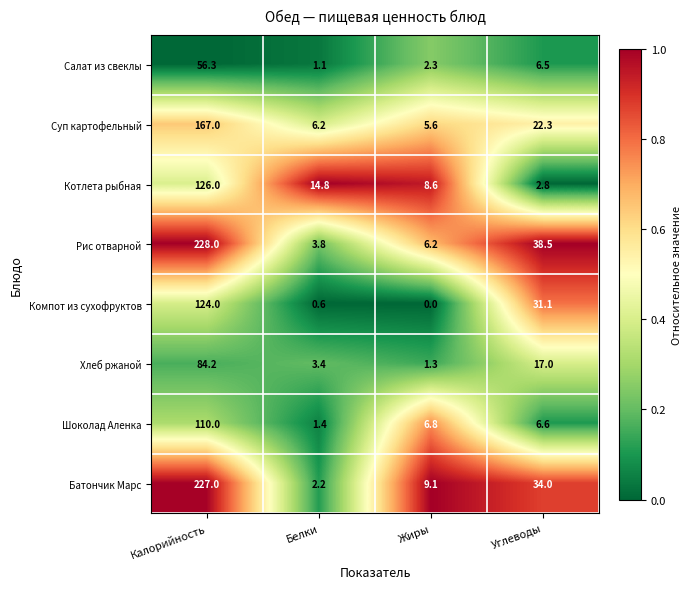

The value of Компот из сухофруктов at Калорийность is 31.6. True or false?

False